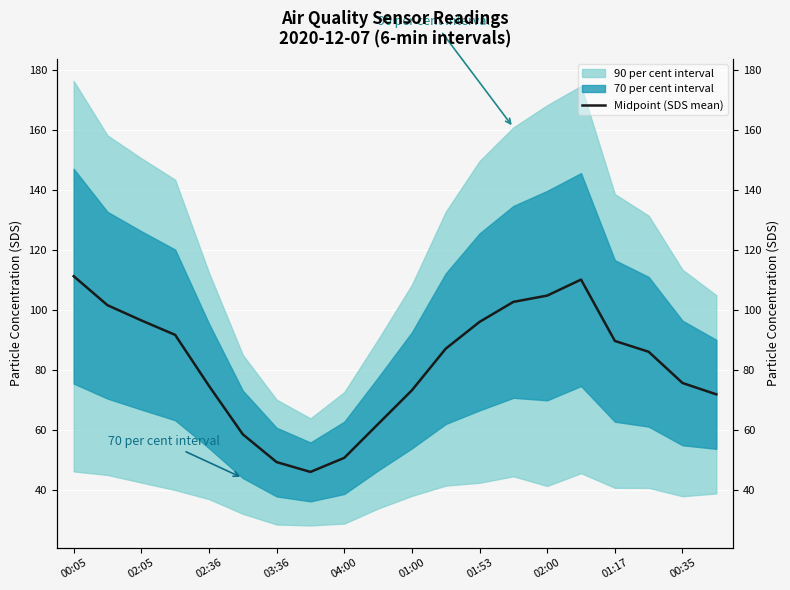

Between 13 and 18, which is larger?

13